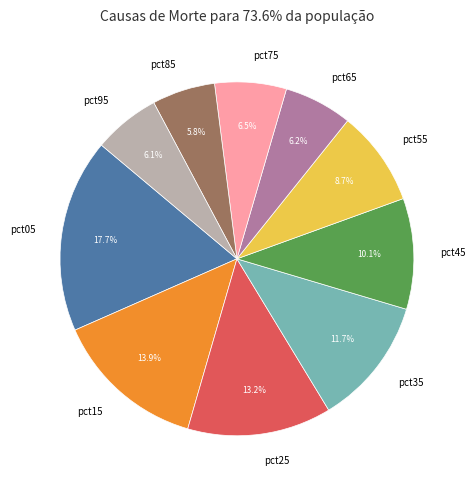

Count the number of slices in the pie.

10